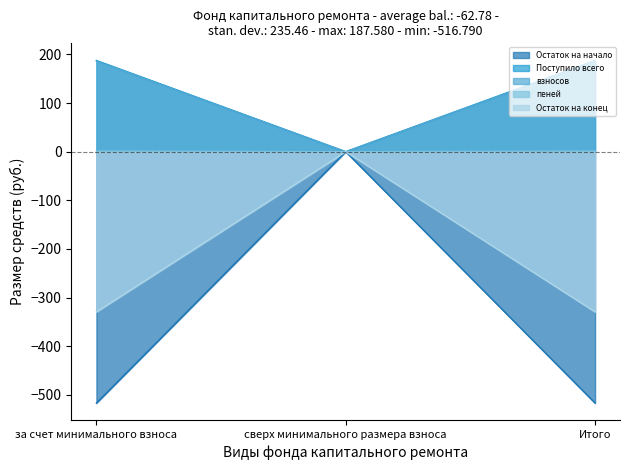

Reading right to left, extract all data points from this chart.

Остаток на начало: -329.2	0.0	-329.2
Поступило всего: -516.8	0.0	-516.8
взносов: 187.6	0.0	187.6
пеней: 186.3	0.0	186.3
Остаток на конец: 1.2	0.0	1.2